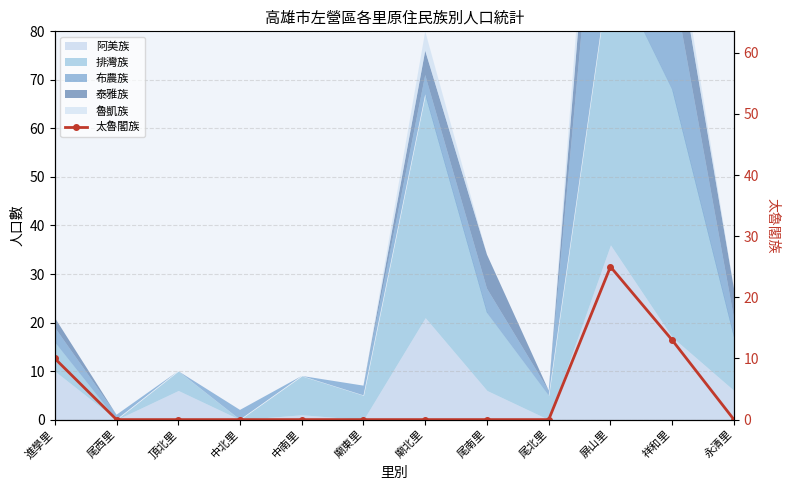

List the labels in order of value, smallest first.

尾西里, 頂北里, 中北里, 中南里, 廟東里, 廟北里, 尾南里, 尾北里, 永清里, 進學里, 祥和里, 屏山里